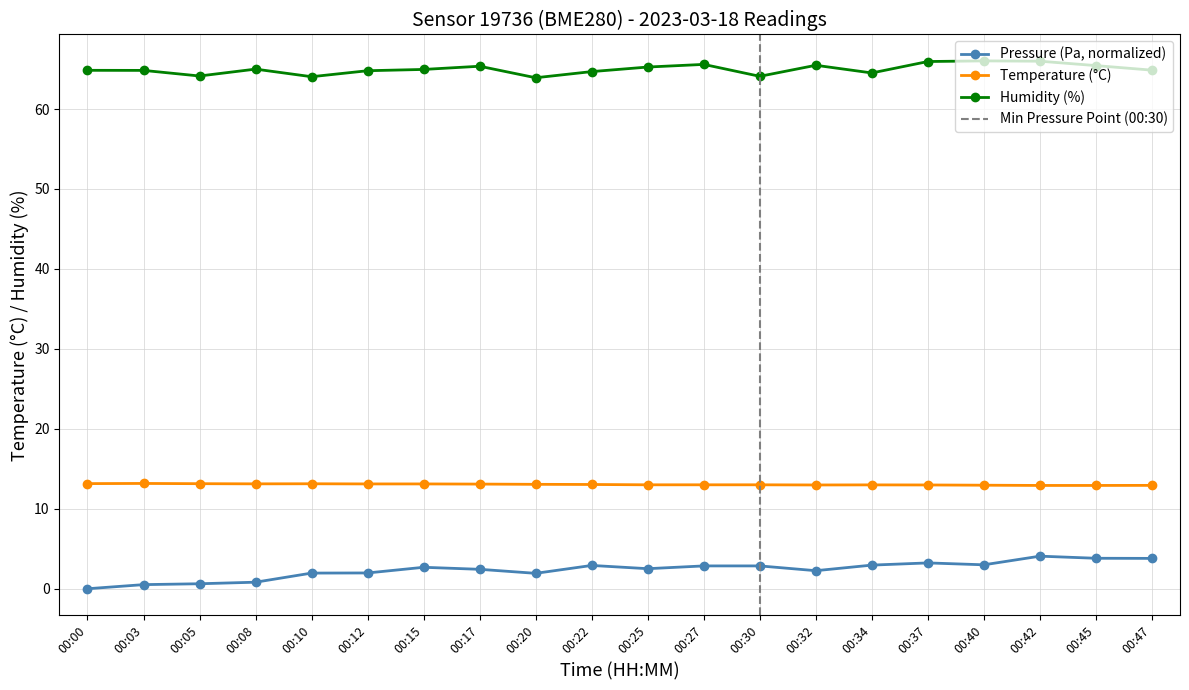

At which category is the sum across all series the highest?

00:42